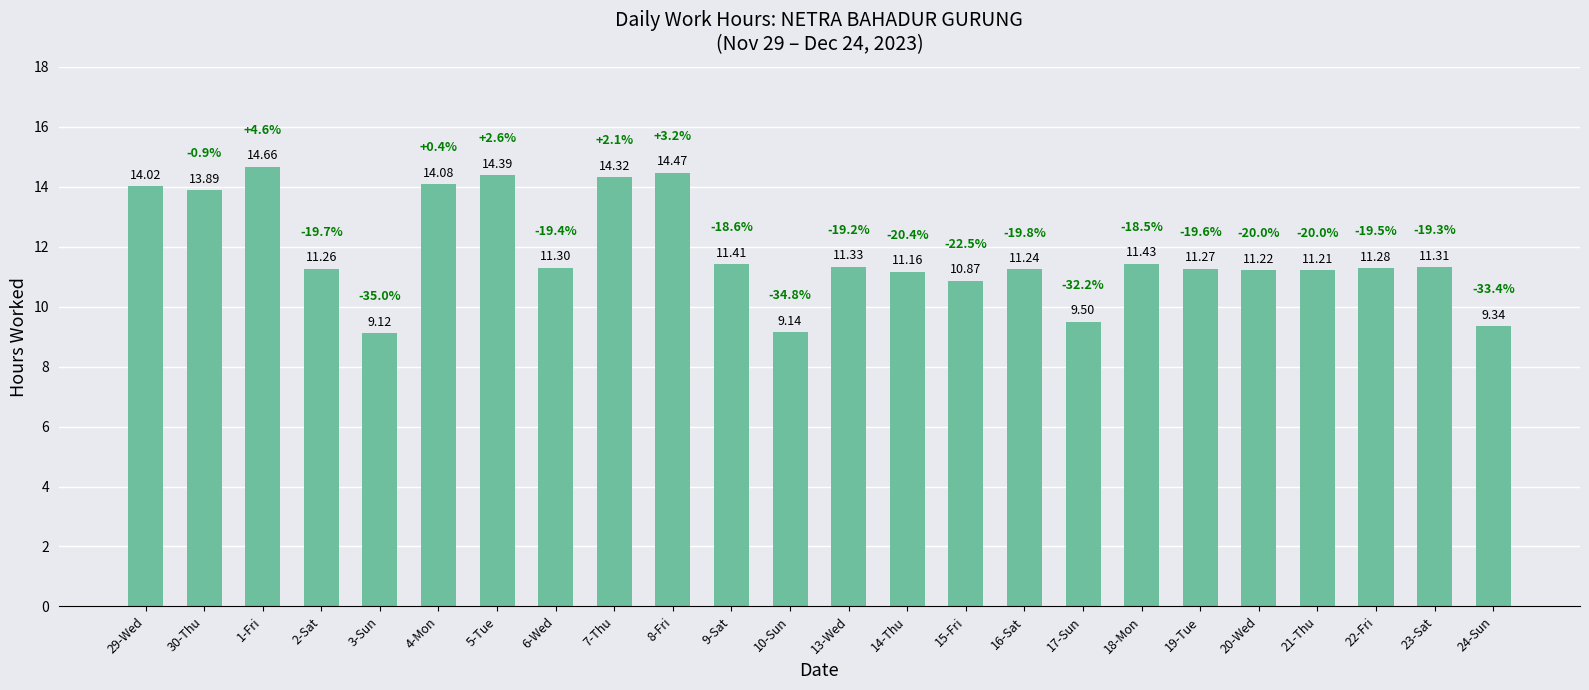

Are the bars grouped side by side (vs. stacked)?

No